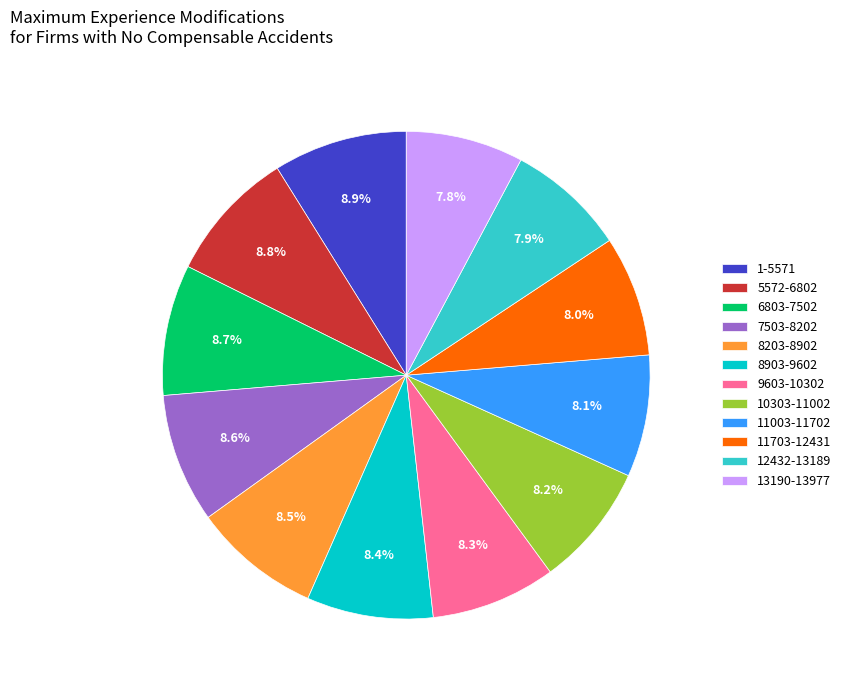

Does any single category account for the majority?

No